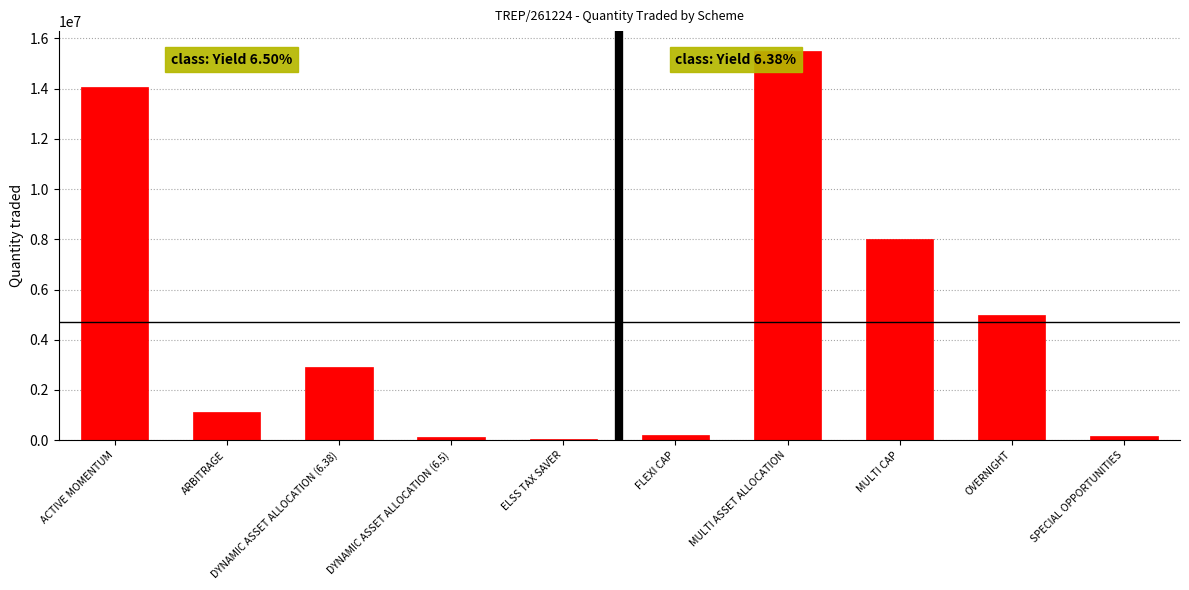

Which category has the highest value across all series?

MULTI ASSET ALLOCATION